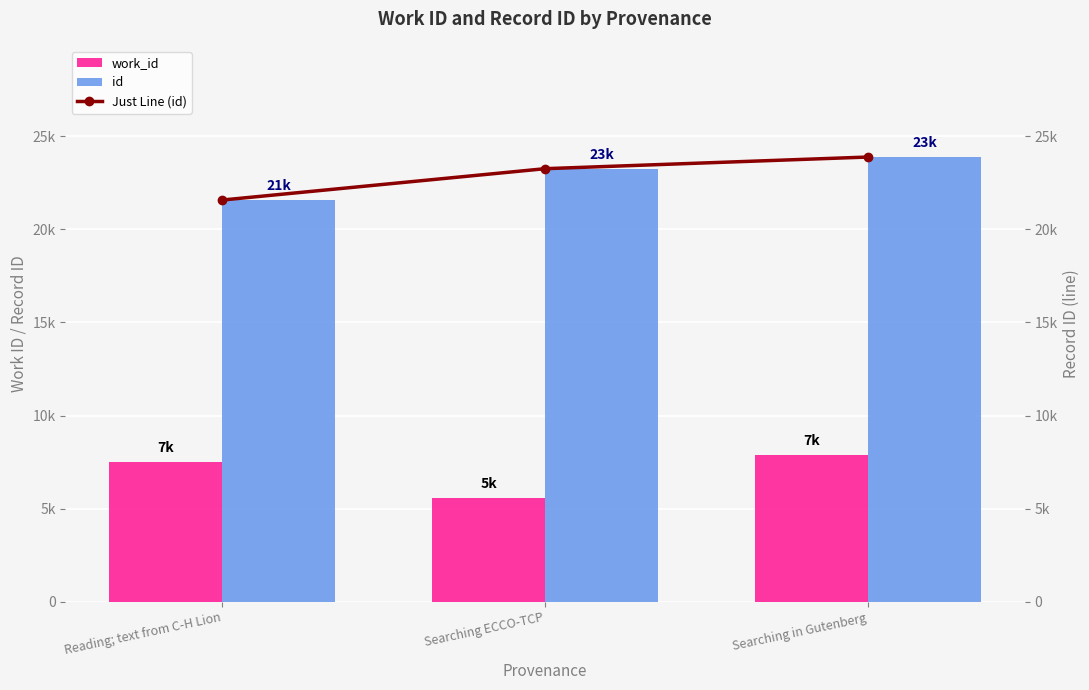

What are all the series names shown in the legend?

work_id, id, Just Line (id)